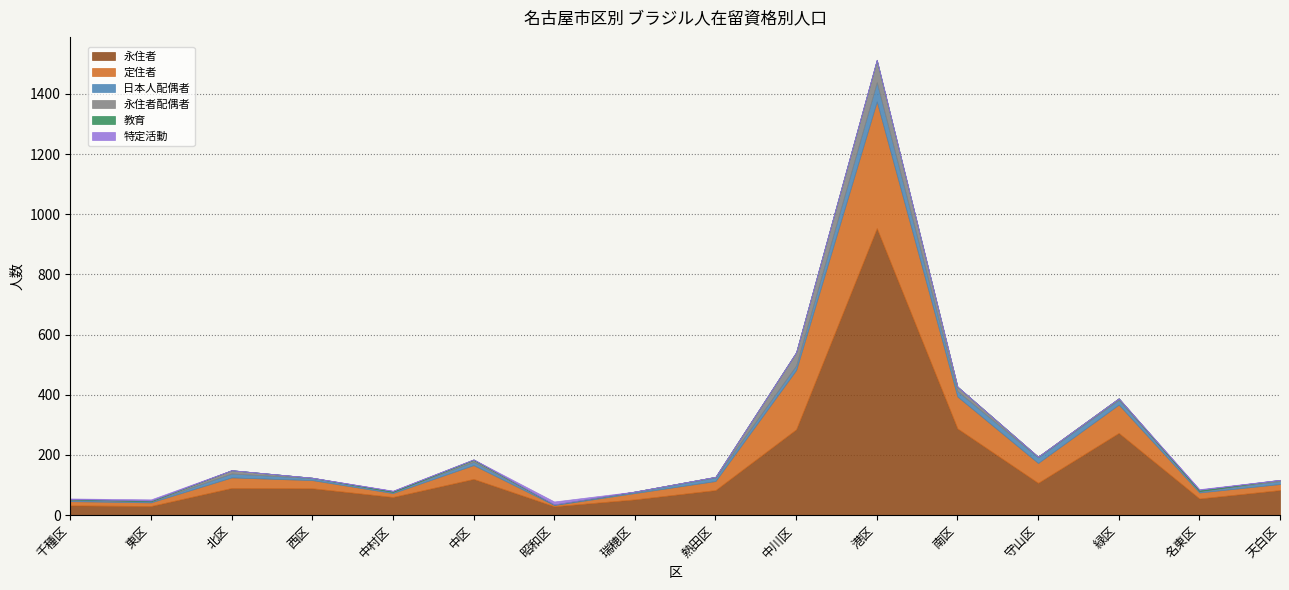

Reading left to right, transcribe all the data shown in this chart.

永住者: 千種区=32	東区=30	北区=90	西区=89	中村区=60	中区=120	昭和区=29	瑞穂区=52	熱田区=83	中川区=285	港区=954	南区=288	守山区=107	緑区=273	名東区=55	天白区=83
定住者: 千種区=14	東区=12	北区=35	西区=27	中村区=13	中区=46	昭和区=4	瑞穂区=21	熱田区=30	中川区=197	港区=421	南区=106	守山区=66	緑区=94	名東区=20	天白区=20
日本人配偶者: 千種区=4	東区=3	北区=13	西区=7	中村区=4	中区=11	昭和区=2	瑞穂区=4	熱田区=12	中川区=15	港区=64	南区=18	守山区=19	緑区=16	名東区=4	天白区=10
永住者配偶者: 千種区=2	東区=1	北区=11	西区=1	中村区=0	中区=6	昭和区=0	瑞穂区=1	熱田区=2	中川区=44	港区=74	南区=15	守山区=2	緑区=5	名東区=1	天白区=4
教育: 千種区=1	東区=2	北区=0	西区=0	中村区=3	中区=2	昭和区=0	瑞穂区=0	熱田区=0	中川区=0	港区=0	南区=0	守山区=0	緑区=0	名東区=4	天白区=0
特定活動: 千種区=2	東区=4	北区=0	西区=0	中村区=1	中区=0	昭和区=10	瑞穂区=0	熱田区=0	中川区=0	港区=1	南区=0	守山区=0	緑区=0	名東区=2	天白区=0